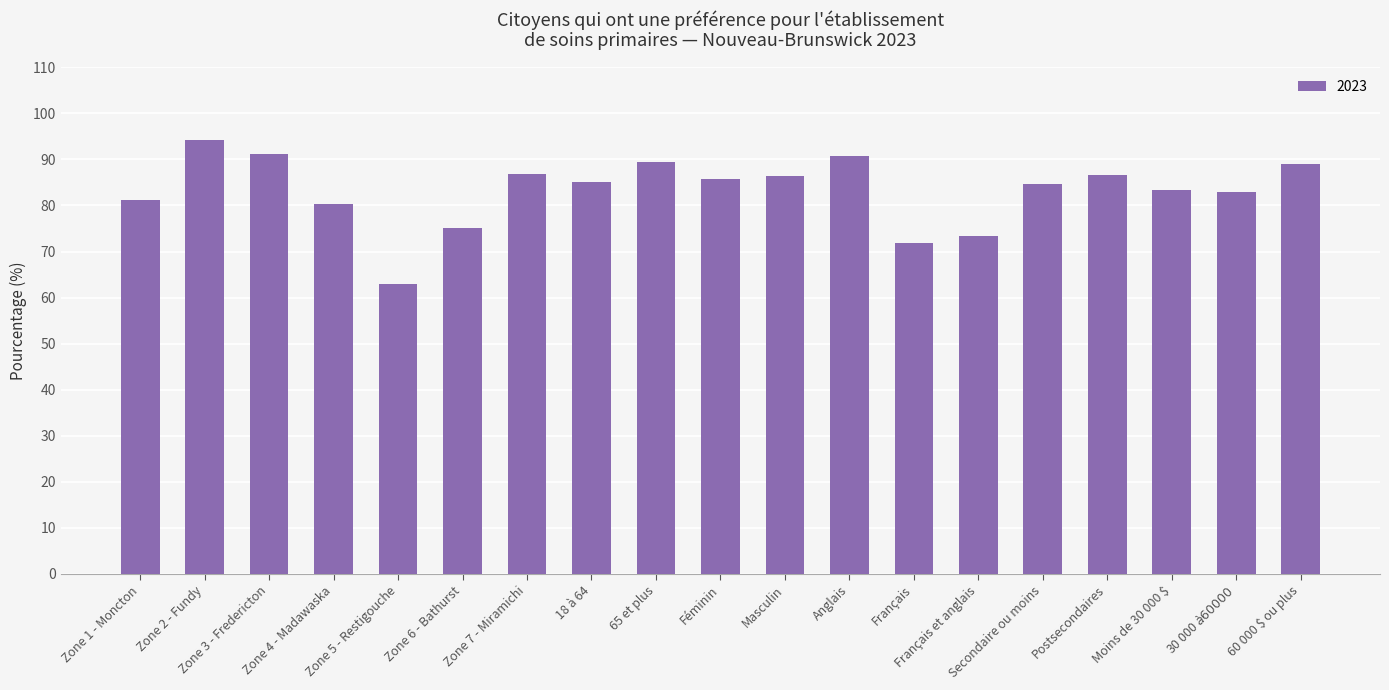

What is the label of the 13th bar from the right?

Zone 7 - Miramichi